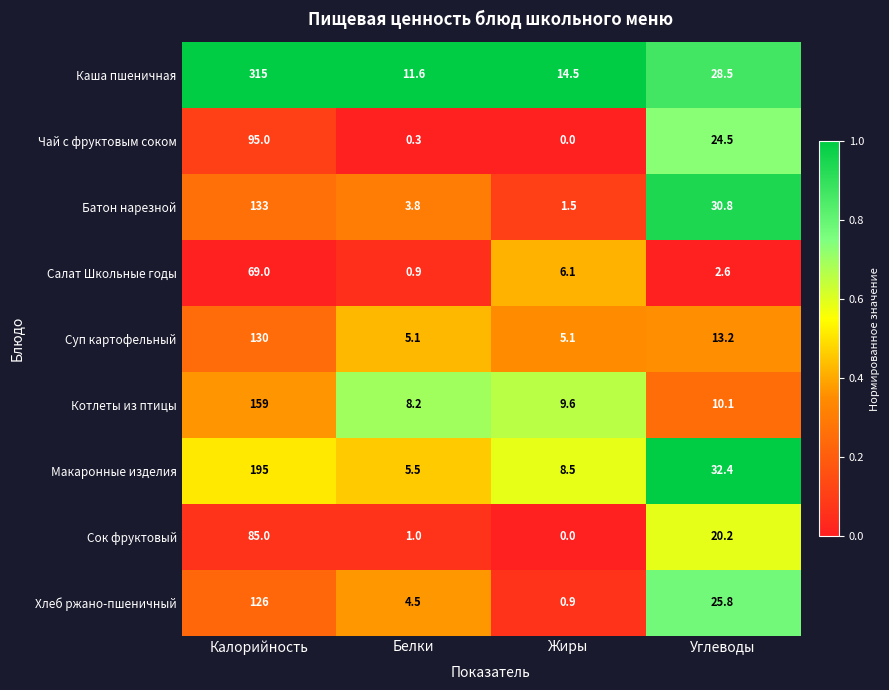

At which category is the sum across all series the highest?

Калорийность